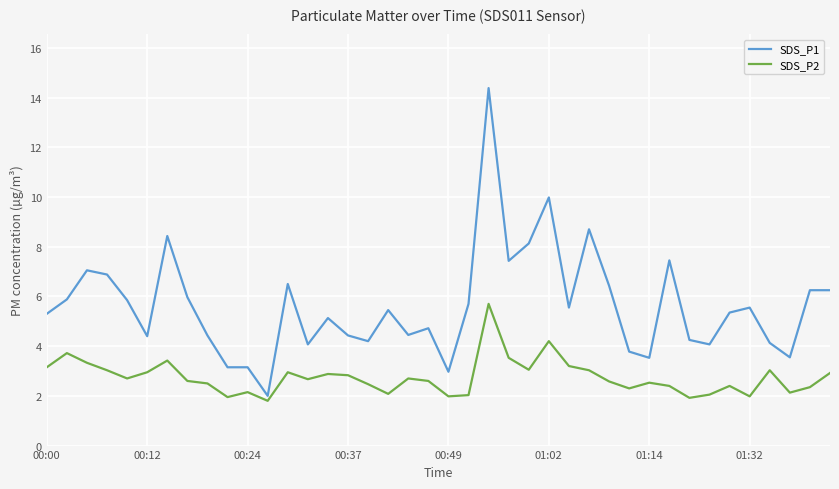

Which series has the widest spread of values?

SDS_P1